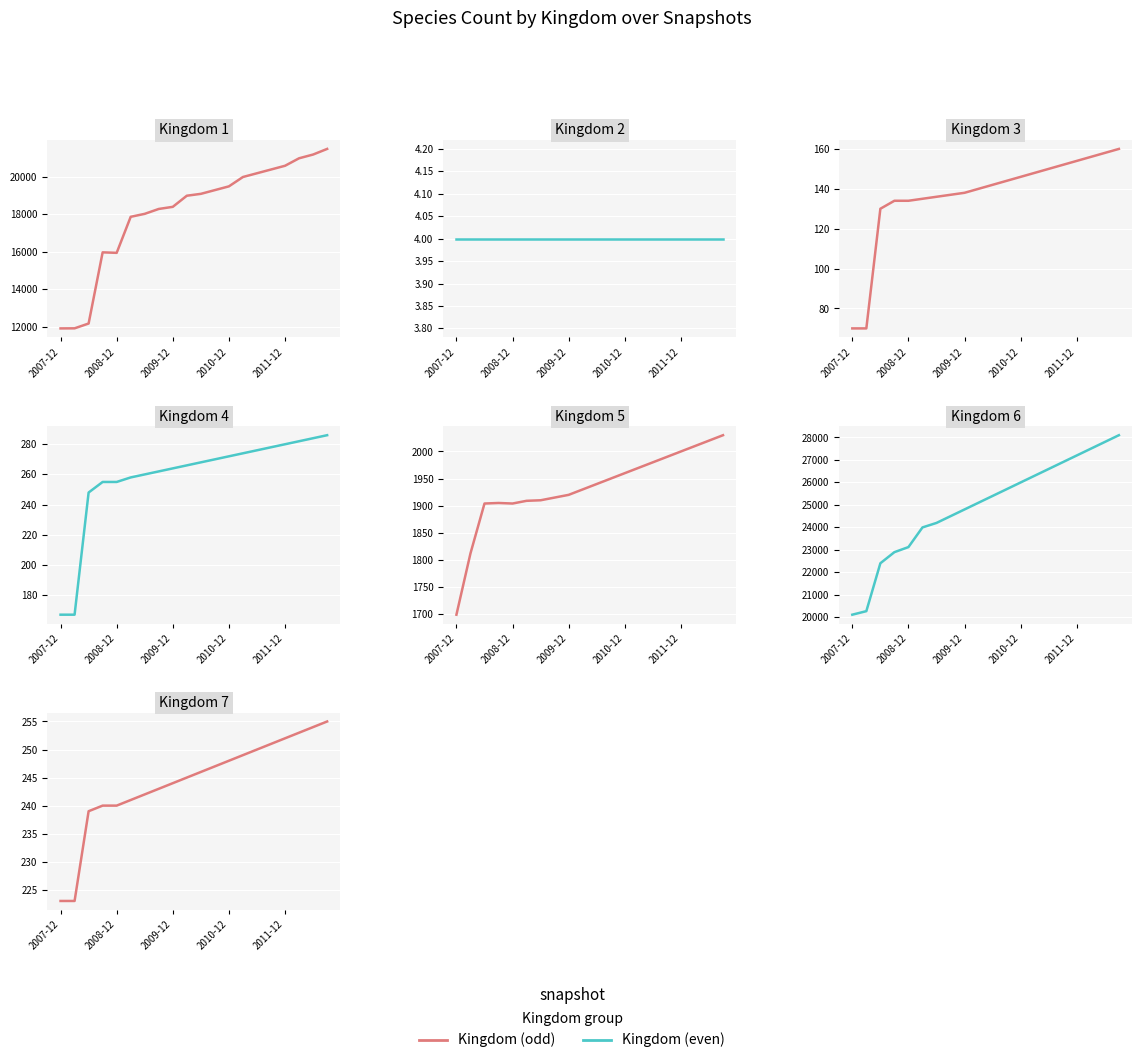

True or false: 6 and 5 intersect in this chart.

False